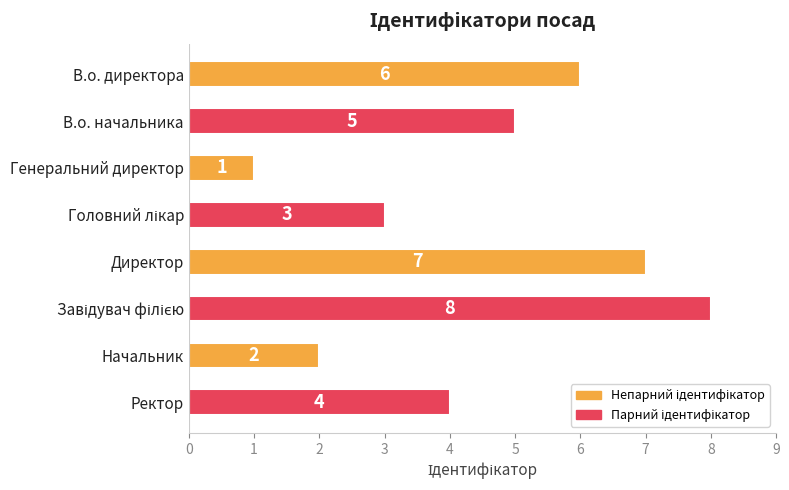

What is the change in value from В.о. начальника to Генеральний директор?

-4